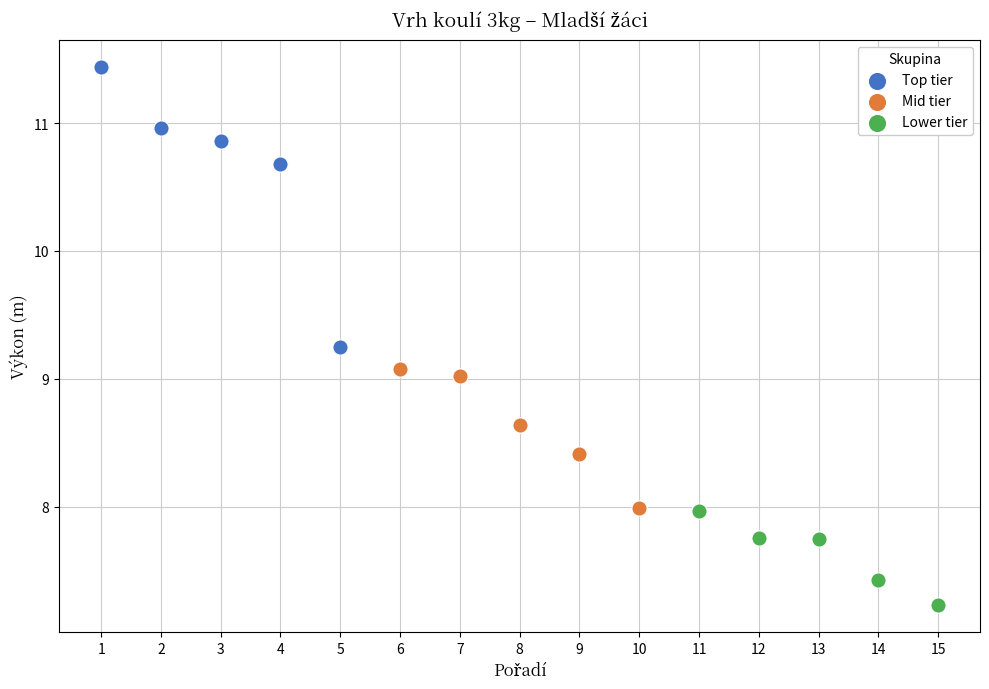

Which series has the widest spread of Y values?

Top tier